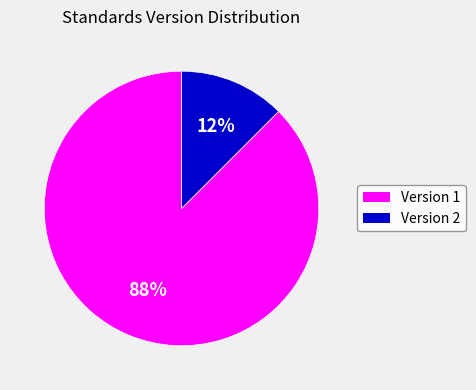

Combined, do Version 2 and Version 1 account for over 50%?

Yes